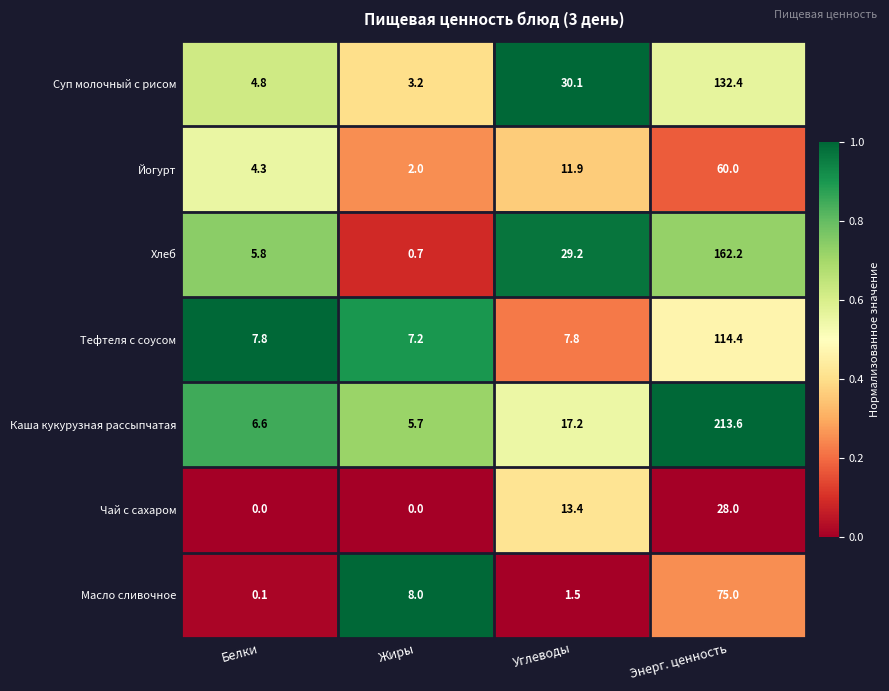

At how many categories does at least one series exceed 0?

4